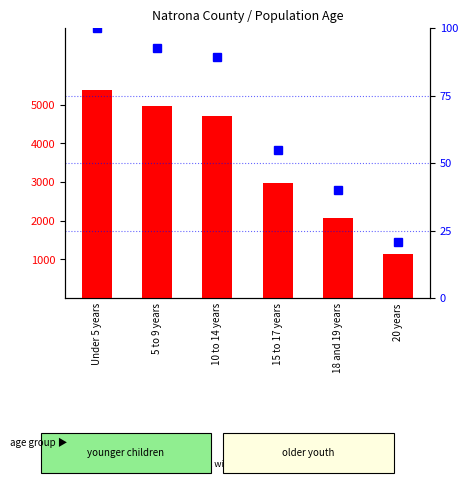

List the series in order of their overall mean, lowest first.

percentile rank within the sample, count